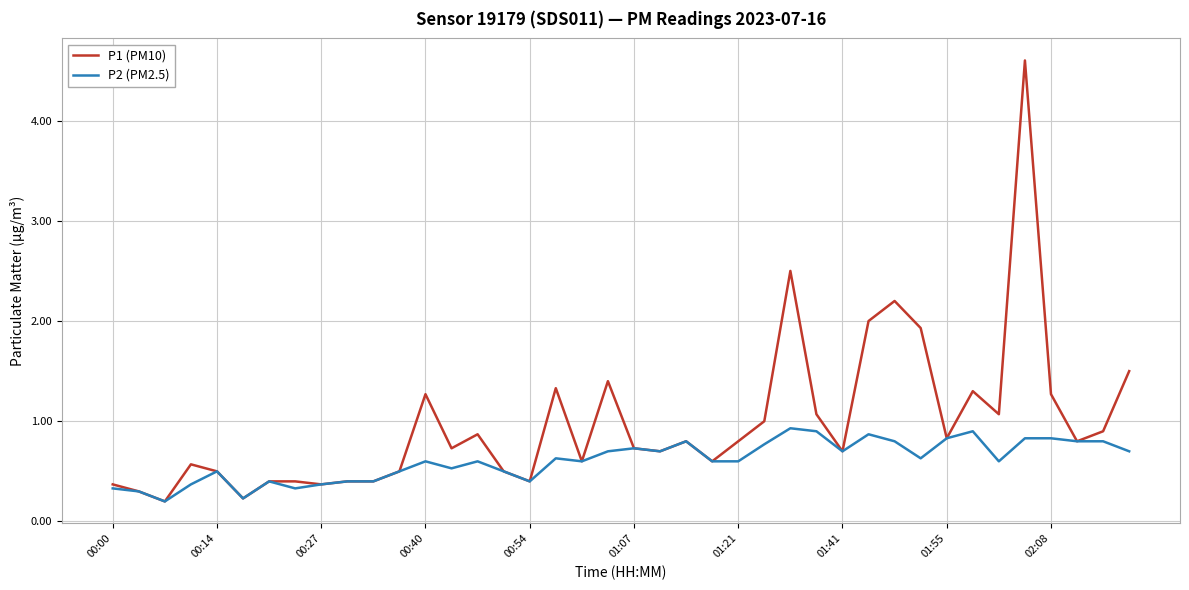

Which series has the widest spread of values?

P1 (PM10)